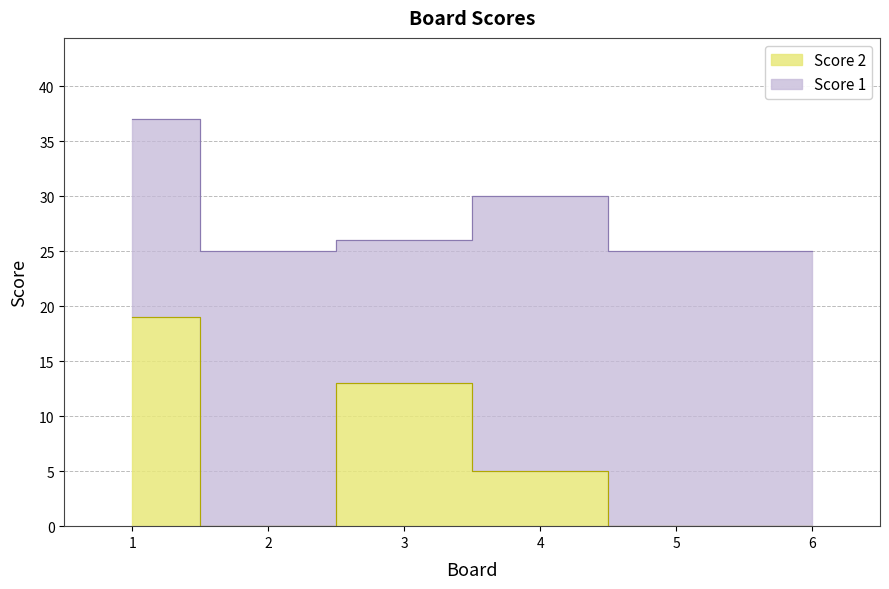

Does the chart have visible grid lines?

Yes